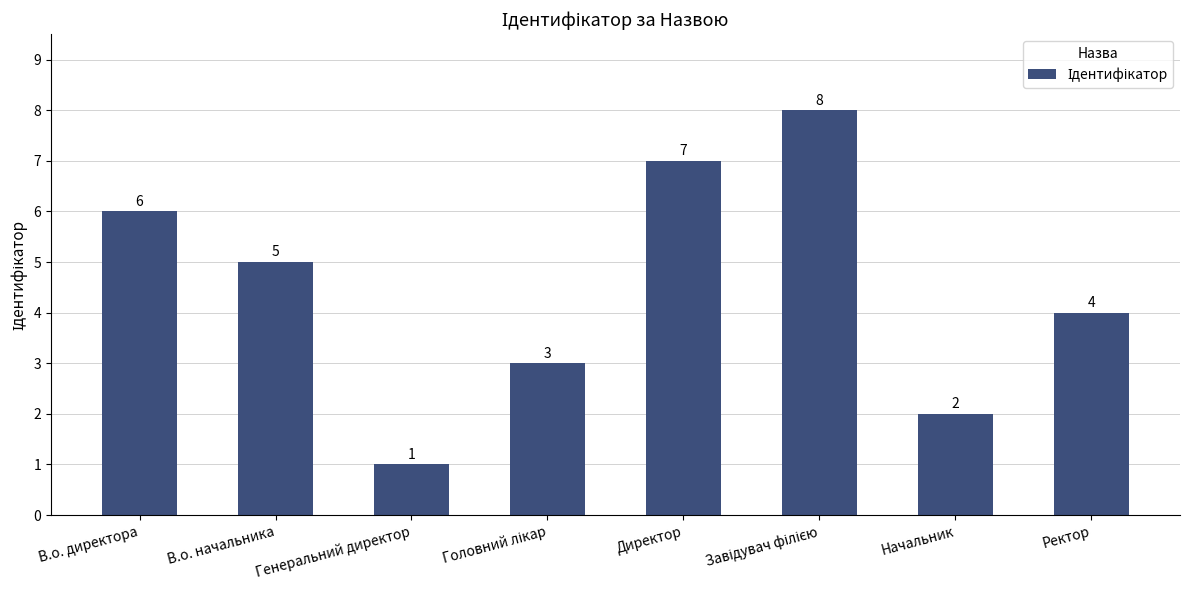

What is the difference between the maximum and minimum values?

7